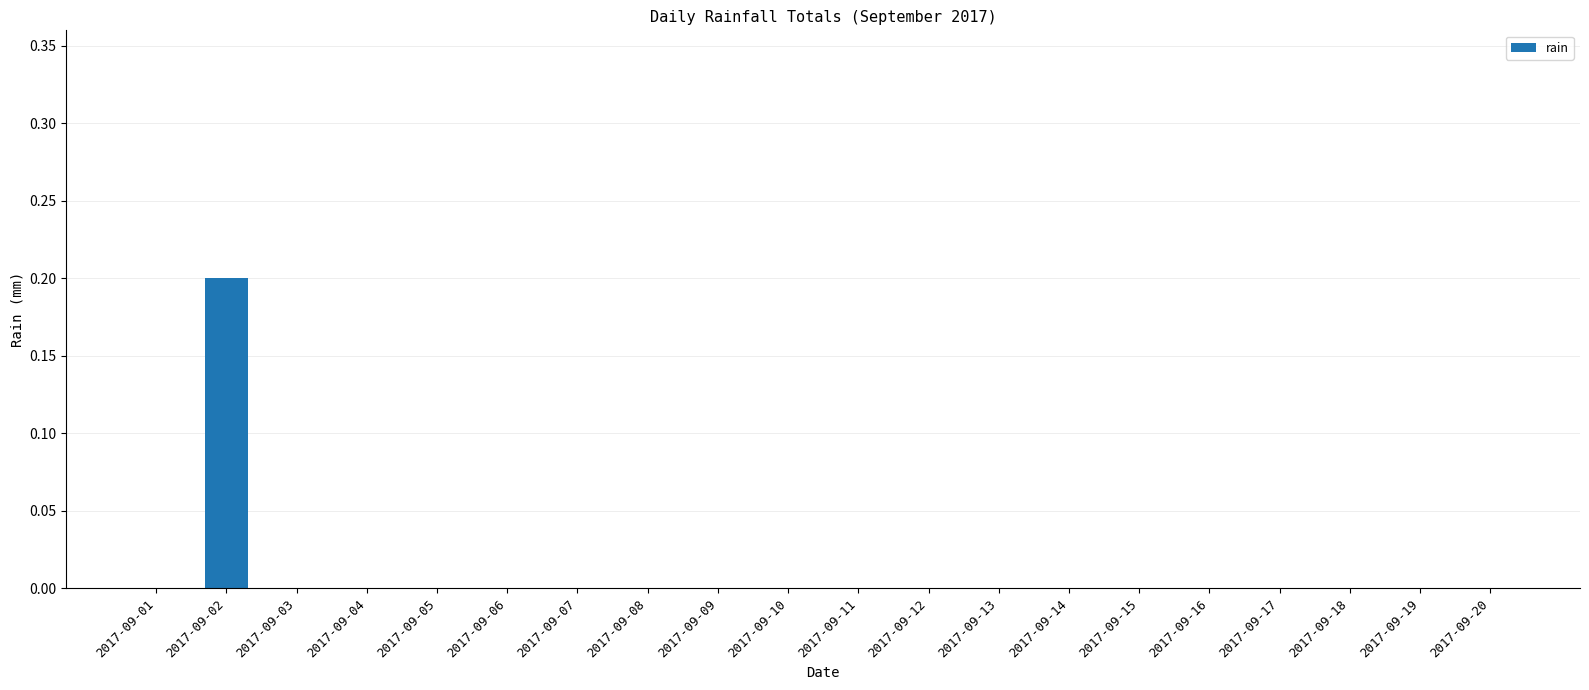

Reading left to right, transcribe all the data shown in this chart.

2017-09-01=0.0	2017-09-02=0.2	2017-09-03=0.0	2017-09-04=0.0	2017-09-05=0.0	2017-09-06=0.0	2017-09-07=0.0	2017-09-08=0.0	2017-09-09=0.0	2017-09-10=0.0	2017-09-11=0.0	2017-09-12=0.0	2017-09-13=0.0	2017-09-14=0.0	2017-09-15=0.0	2017-09-16=0.0	2017-09-17=0.0	2017-09-18=0.0	2017-09-19=0.0	2017-09-20=0.0